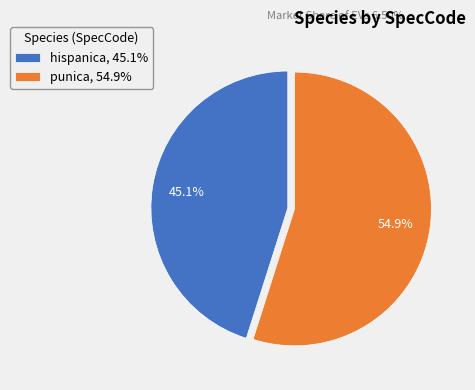

Does hispanica account for over 50% of the chart?

No